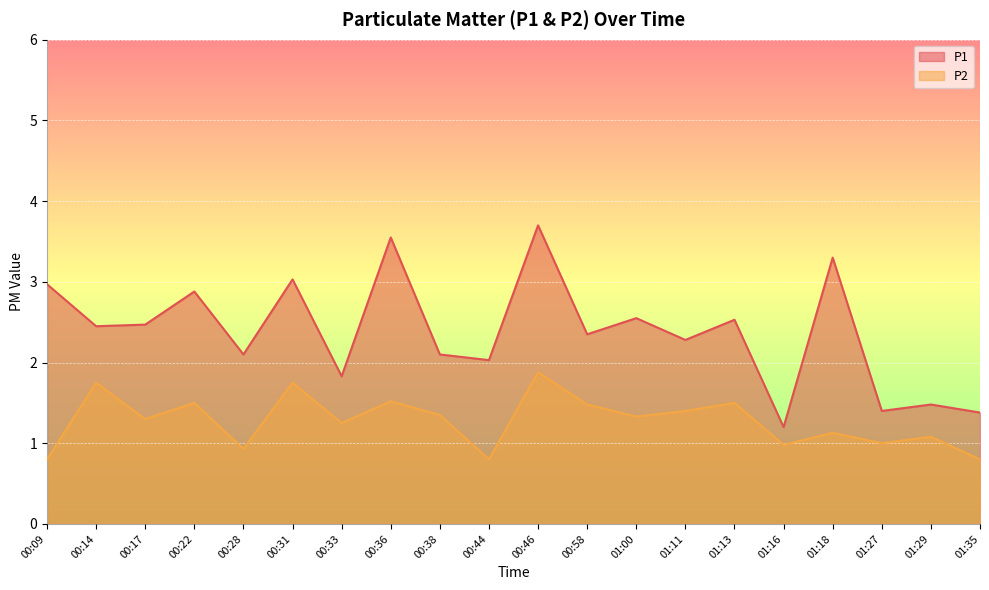

Between 00:44 and 00:46, which series saw the biggest shift?

P1